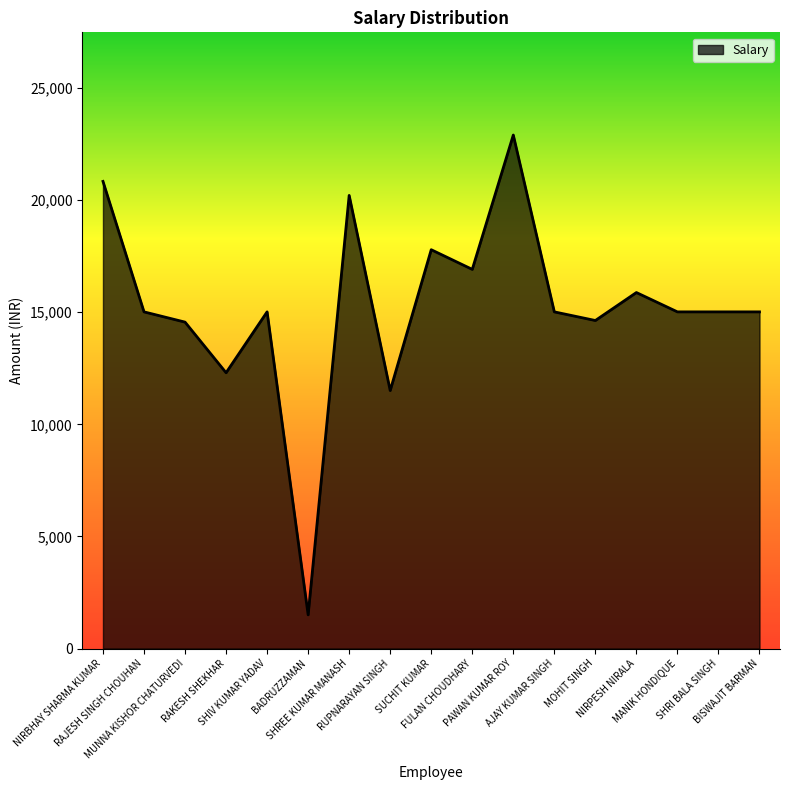

What is the smallest value displayed?

1503